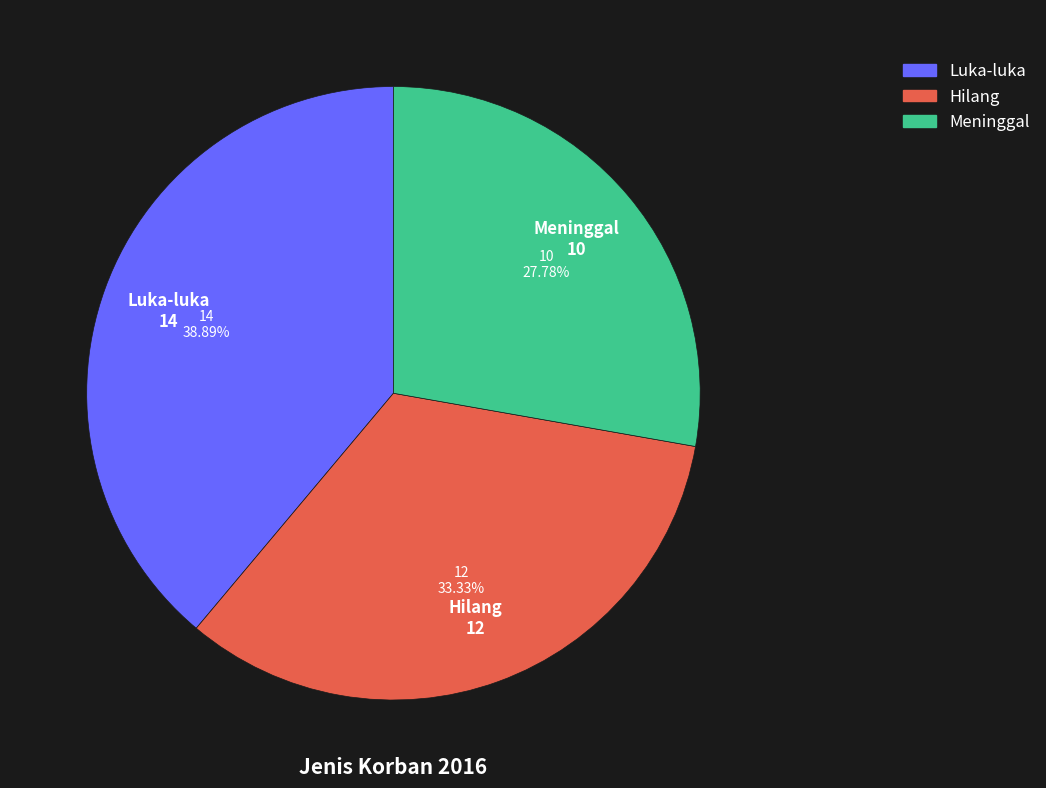

What is the largest slice in the pie chart?

Luka-luka